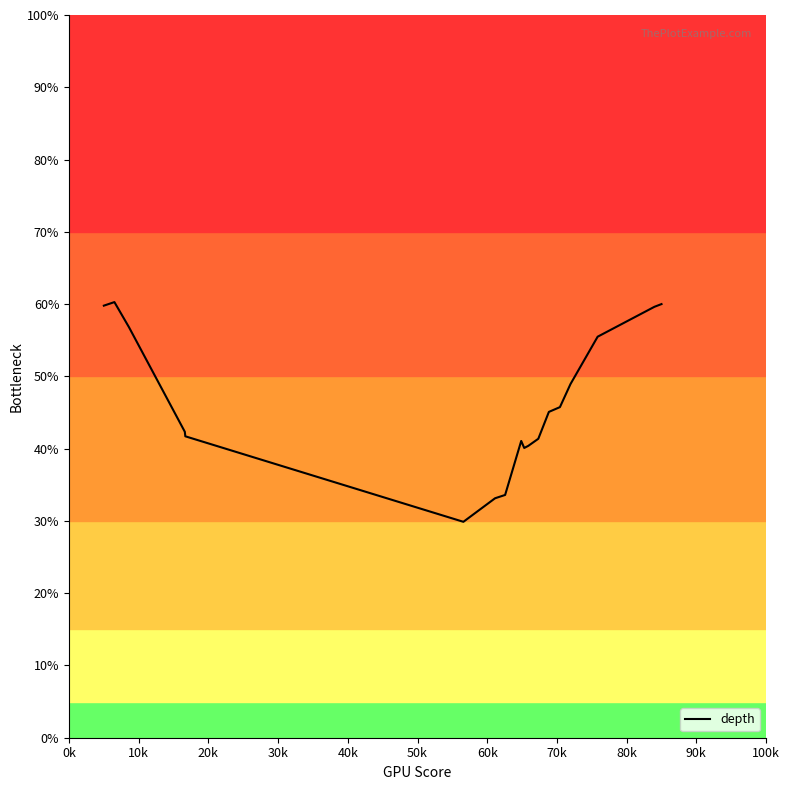

What is the difference between the maximum and minimum values?

30.4